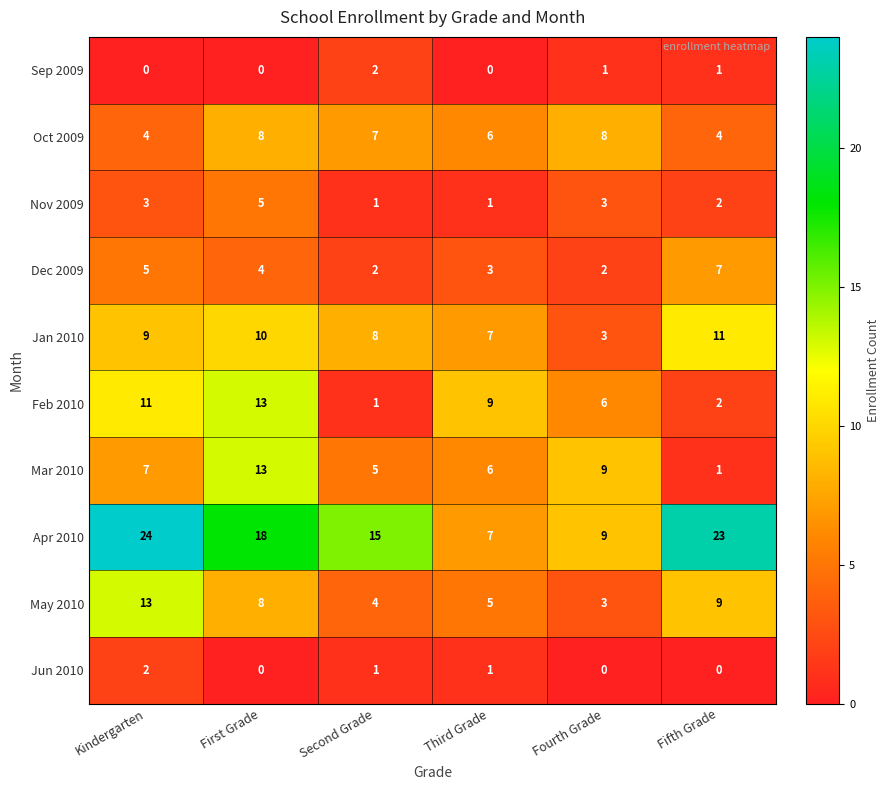

What is the sum of the Oct 2009 values at Kindergarten and Second Grade?

11